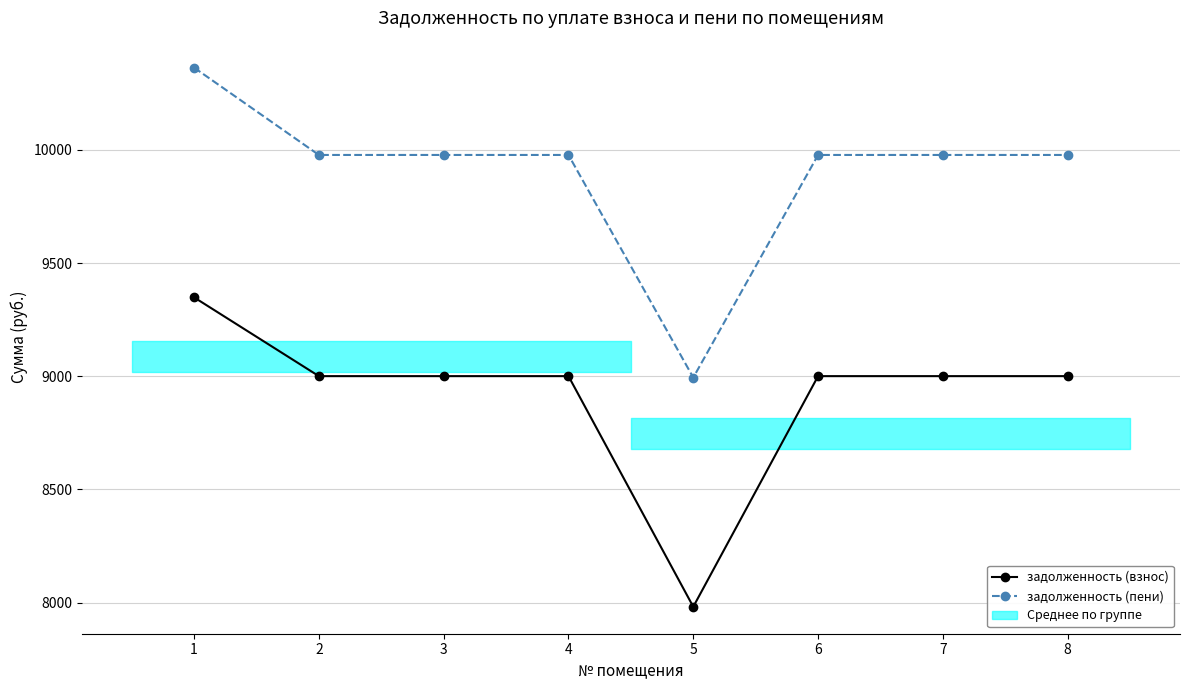

Which label corresponds to the largest value in the chart?

1